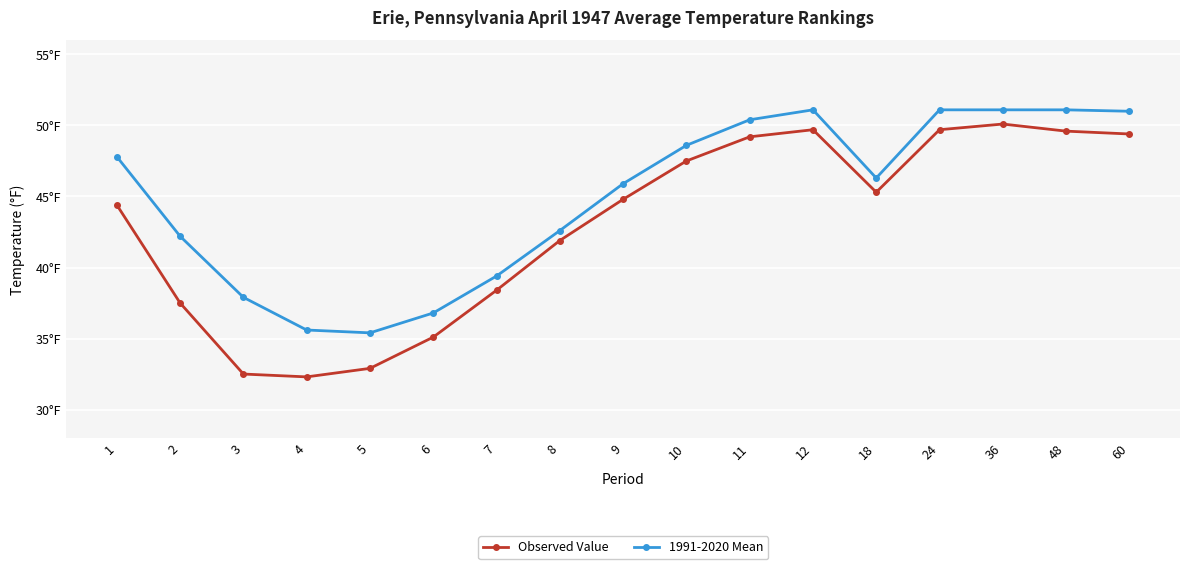

Reading right to left, what are all the values shown in this chart?

Observed Value: 49.4	49.6	50.1	49.7	45.3	49.7	49.2	47.5	44.8	41.9	38.4	35.1	32.9	32.3	32.5	37.5	44.4
1991-2020 Mean: 51.0	51.1	51.1	51.1	46.3	51.1	50.4	48.6	45.9	42.6	39.4	36.8	35.4	35.6	37.9	42.2	47.8